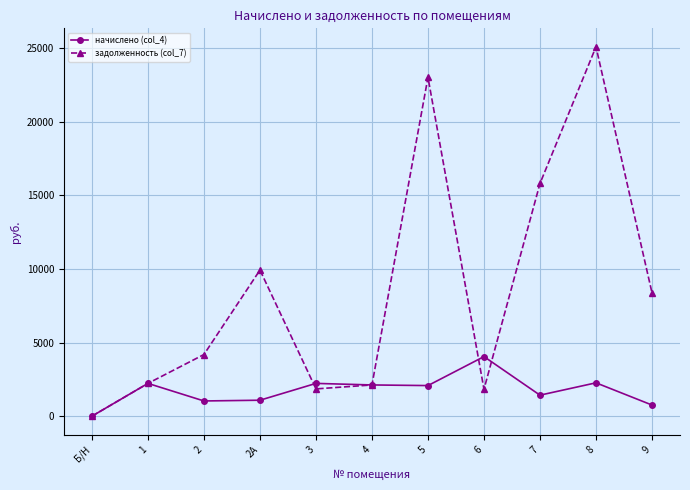

Which series has the largest total across all categories?

задолженность (col_7)